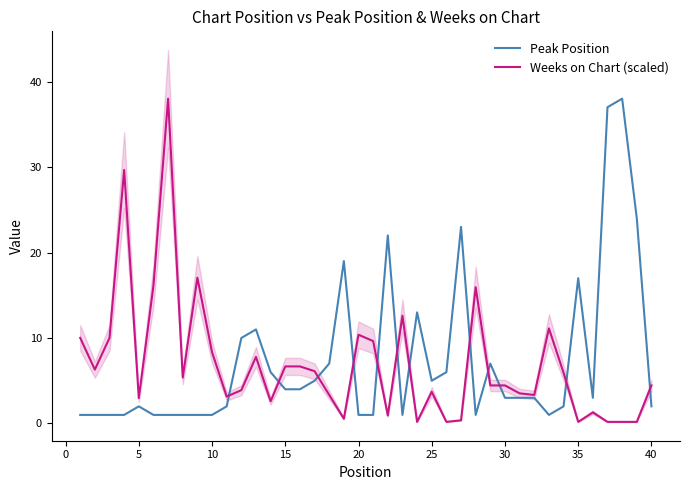

What is the minimum value for Peak Position?

1.0